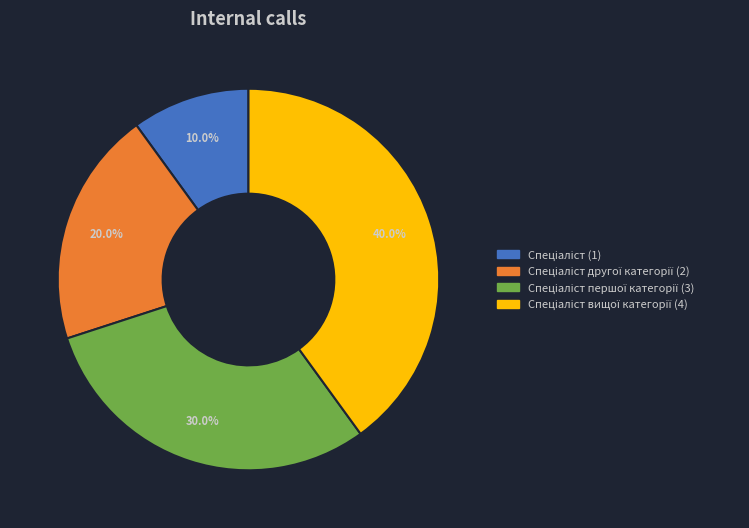

Is there a majority slice in this chart?

No